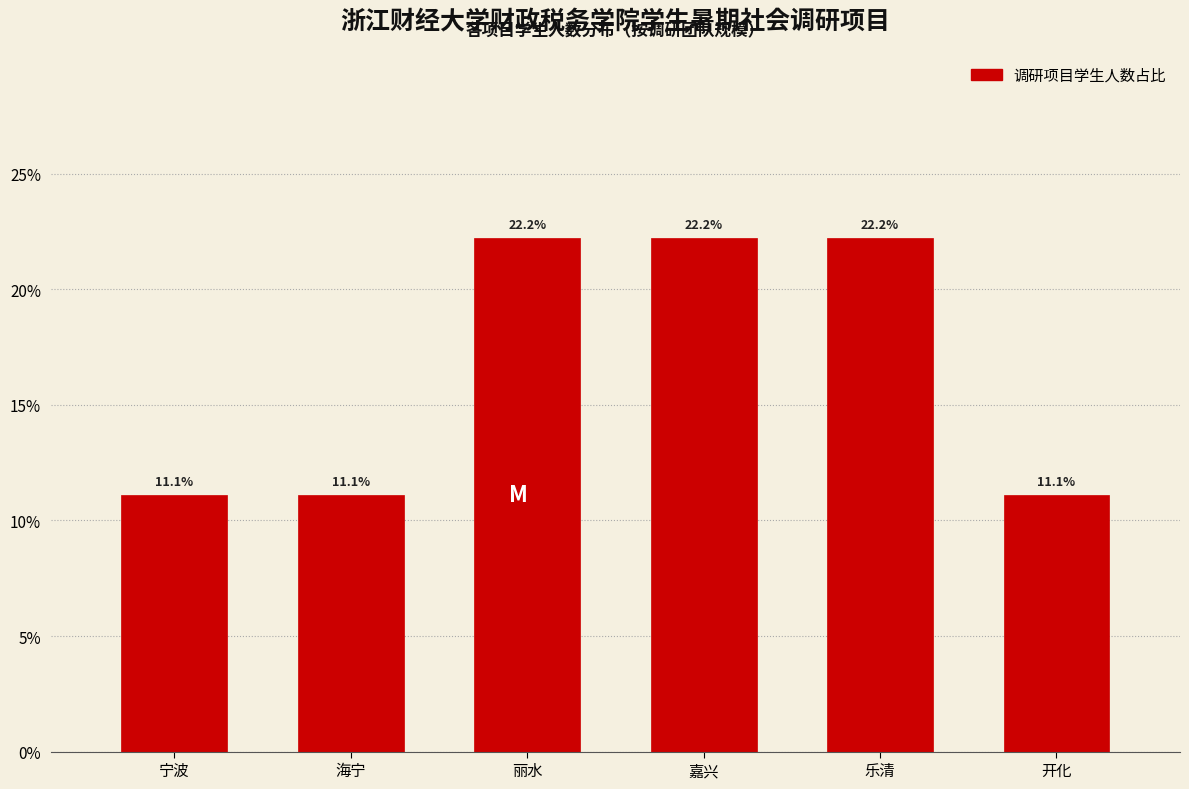

Reading left to right, what are all the values shown in this chart?

11.1	11.1	22.2	22.2	22.2	11.1